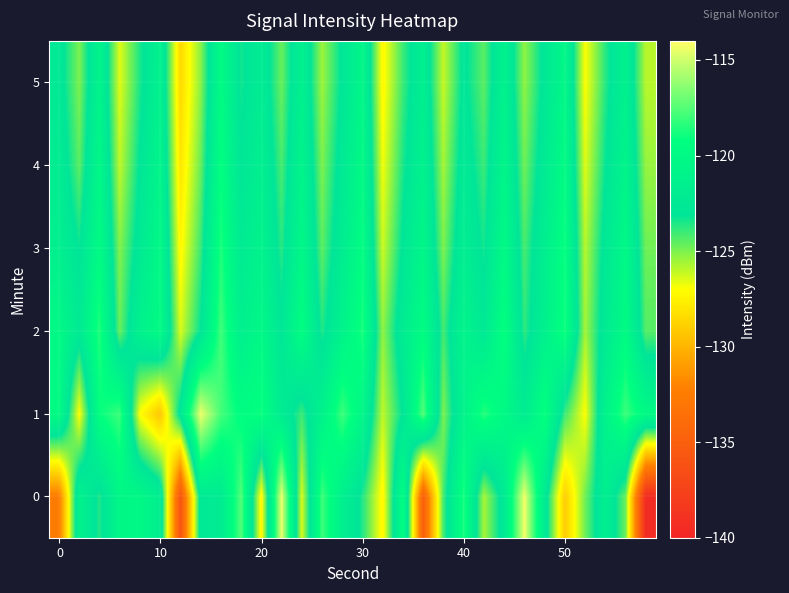

Reading right to left, transcribe all the data shown in this chart.

0: -139.5	-124.8	-121.5	-124.8	-129.1	-122.2	-114.3	-122.3	-125.7	-118.7	-124.1	-135.0	-119.4	-127.4	-123.6	-121.4	-117.9	-126.4	-114.4	-127.4	-117.5	-122.1	-122.4	-136.0	-121.8	-120.2	-120.4	-123.6	-121.1	-132.5
1: -120.0	-118.0	-121.0	-127.0	-124.0	-119.0	-122.0	-120.0	-118.5	-121.0	-125.0	-117.5	-123.0	-126.0	-120.5	-118.0	-121.0	-124.0	-122.0	-119.0	-119.5	-117.8	-114.4	-122.6	-129.4	-127.0	-118.0	-119.2	-127.0	-119.8
2: -124.4	-119.8	-122.2	-125.6	-118.9	-121.4	-123.8	-119.1	-122.5	-120.8	-124.1	-119.6	-122.0	-125.3	-118.7	-121.0	-123.6	-119.4	-122.8	-120.2	-121.5	-117.9	-123.1	-126.4	-119.8	-121.2	-124.7	-118.5	-122.3	-120.1
3: -124.8	-120.2	-122.6	-125.9	-119.2	-121.6	-124.2	-120.0	-123.4	-121.7	-125.0	-120.5	-122.9	-126.2	-119.5	-121.9	-124.5	-120.3	-123.7	-121.0	-122.2	-118.6	-124.0	-127.3	-120.1	-122.4	-125.1	-119.8	-123.2	-121.5
4: -125.4	-120.8	-123.2	-126.5	-119.8	-122.2	-124.8	-120.6	-124.0	-122.3	-125.6	-121.1	-123.5	-126.8	-120.0	-122.4	-125.0	-120.8	-124.2	-121.5	-122.9	-119.3	-124.7	-128.0	-120.7	-123.0	-126.0	-120.3	-124.5	-122.0
5: -125.9	-121.3	-123.7	-127.0	-120.3	-122.7	-125.3	-121.1	-124.5	-122.8	-126.1	-121.6	-124.0	-127.3	-120.5	-122.9	-125.5	-121.3	-124.7	-122.0	-123.4	-119.8	-125.2	-128.5	-121.2	-123.5	-126.5	-120.8	-125.0	-122.5